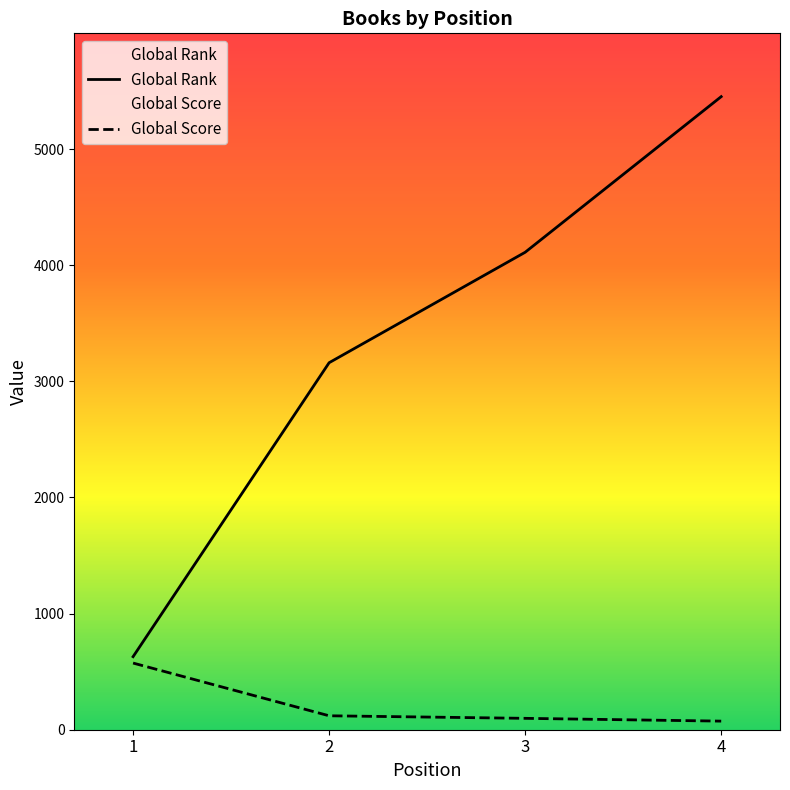

Rank the series at 1 from lowest to highest value.

Global Score, Global Rank